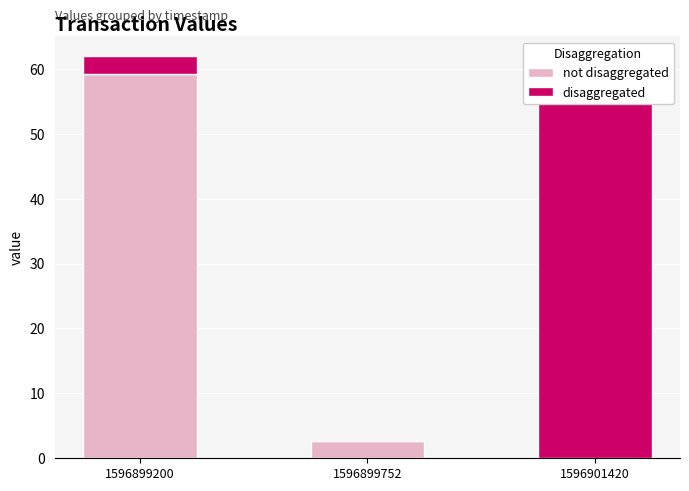

Reading left to right, what are all the values shown in this chart?

not disaggregated: 1596899200=59.2	1596899752=2.7	1596901420=0.0
disaggregated: 1596899200=2.7	1596899752=0.0	1596901420=59.2